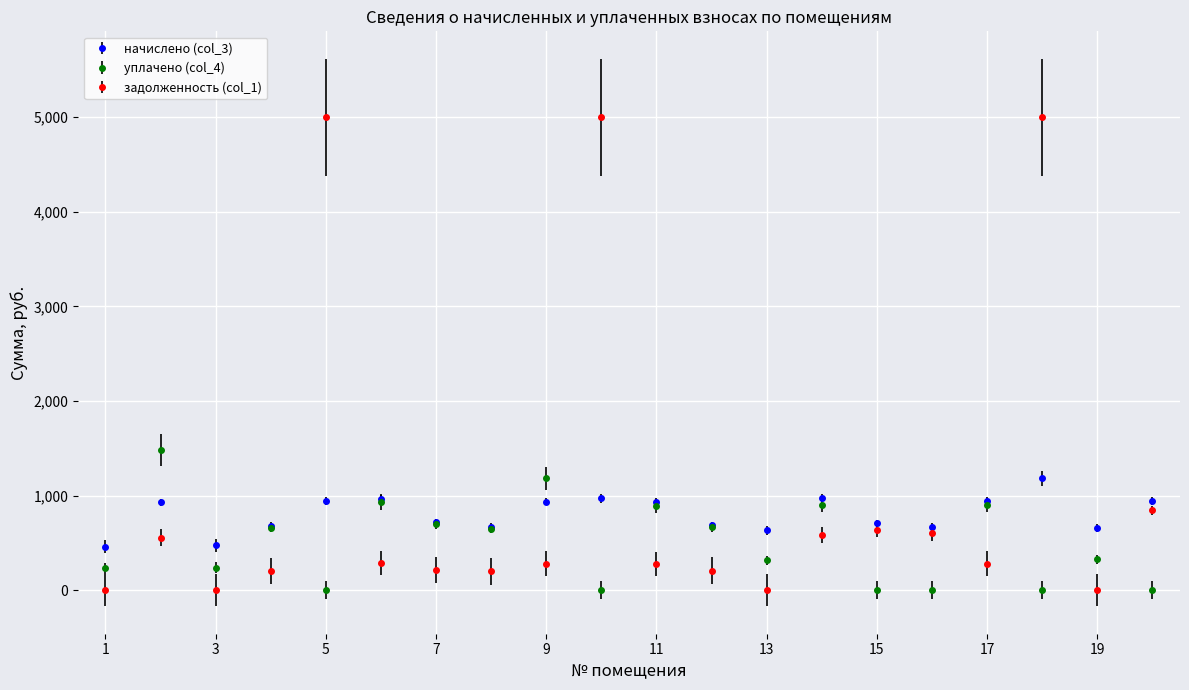

What is the value of the уплачено (col_4) point at the 12th from the left?

662.8